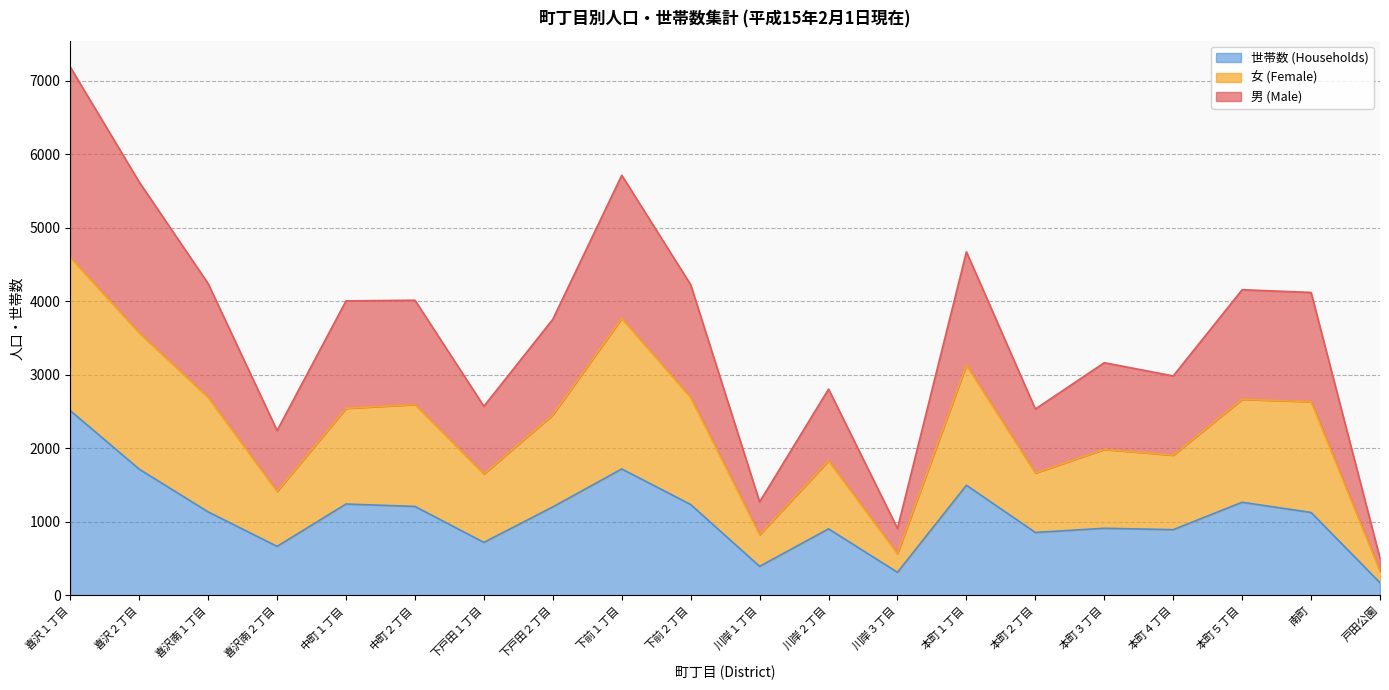

Does the chart display data point markers on the line(s)?

No